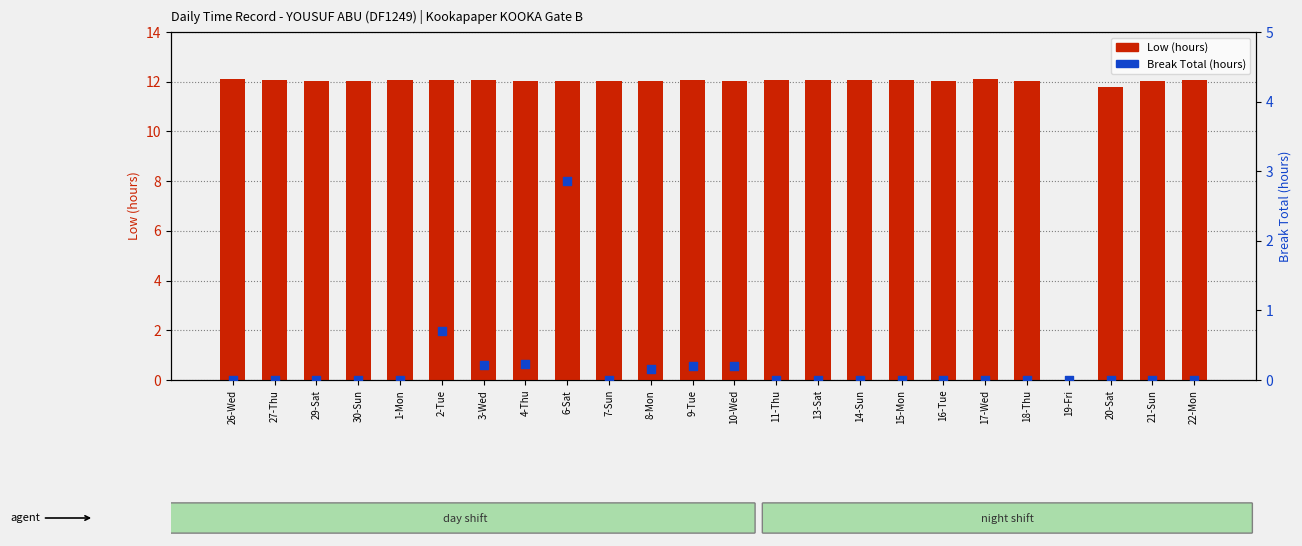

What are all the series names shown in the legend?

Low (hours), Break Total (hours)